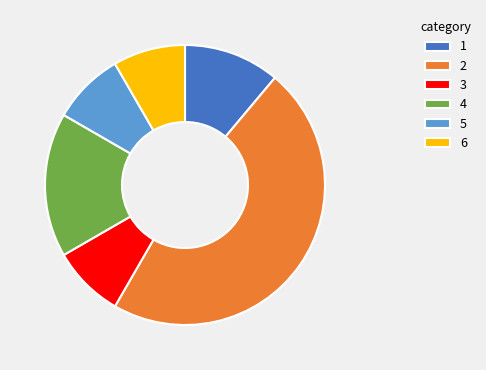

Count the number of slices in the pie.

6